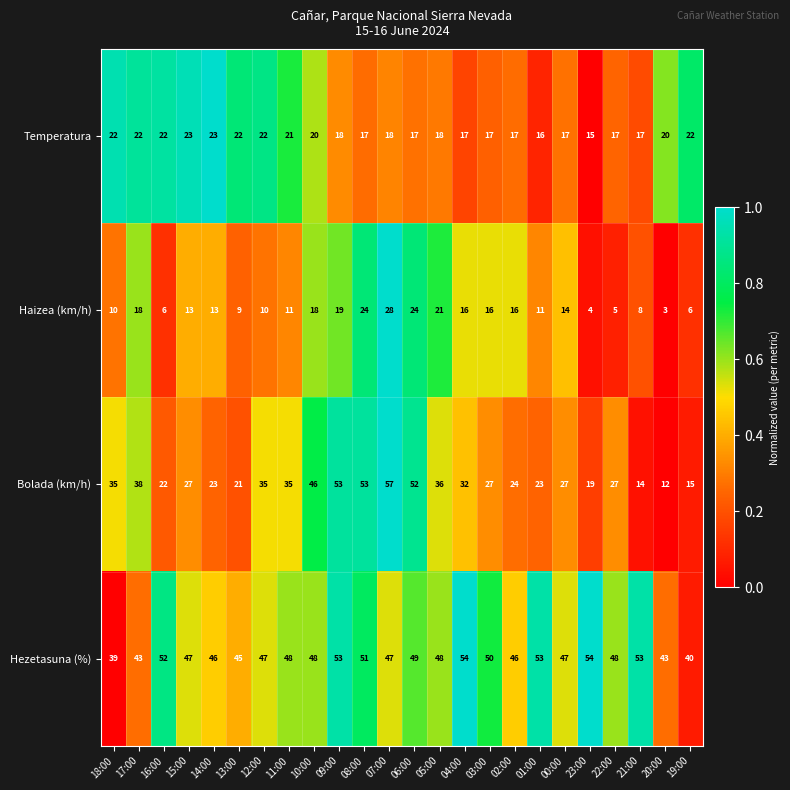

Which series has the largest total across all categories?

Hezetasuna (%)